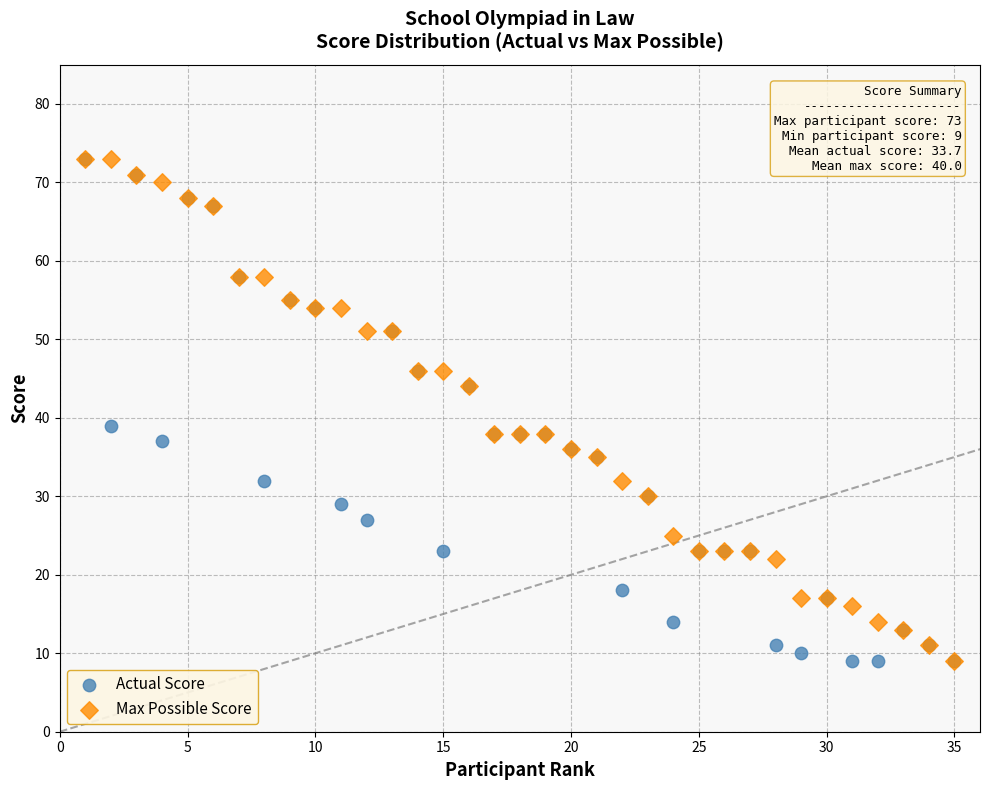

Across all series, what Y value is closest to 41?

39